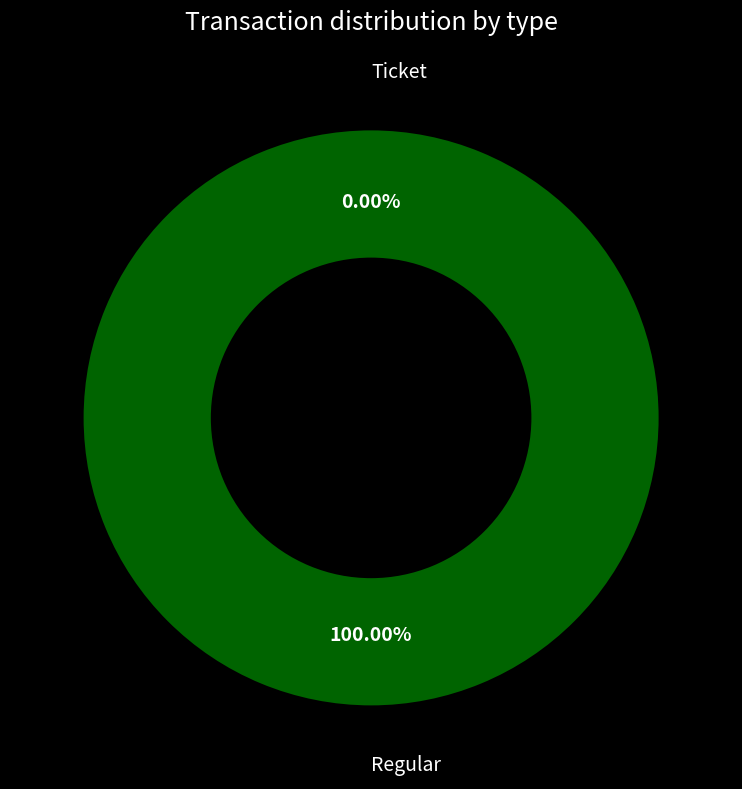

To the nearest percent, what portion does Regular represent?

100%